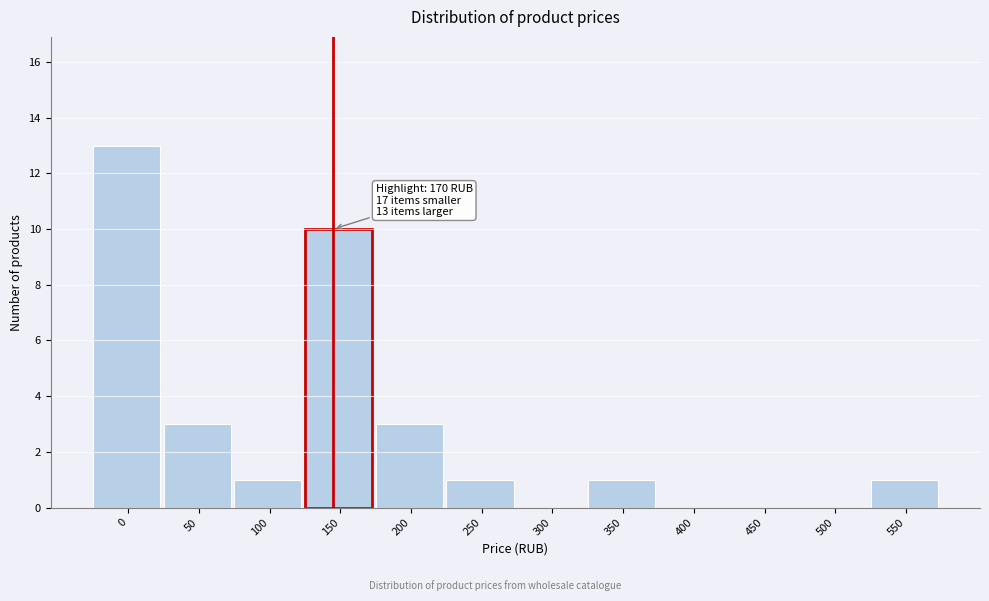

Reading right to left, extract all data points from this chart.

550=1	500=0	450=0	400=0	350=1	300=0	250=1	200=3	150=10	100=1	50=3	0=13